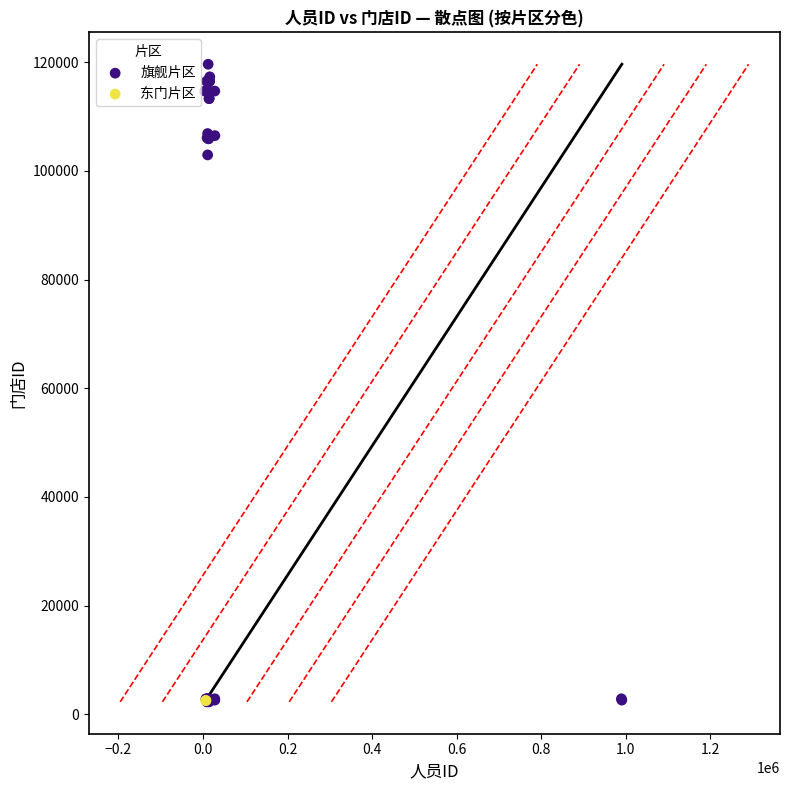

What are all the series names shown in the legend?

旗舰片区, 东门片区